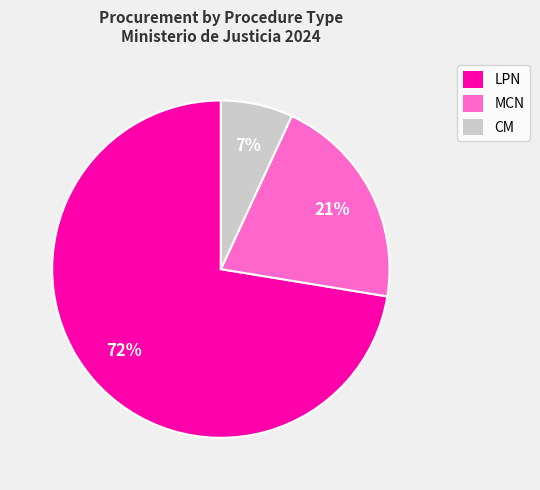

Which has a higher value, CM or MCN?

MCN